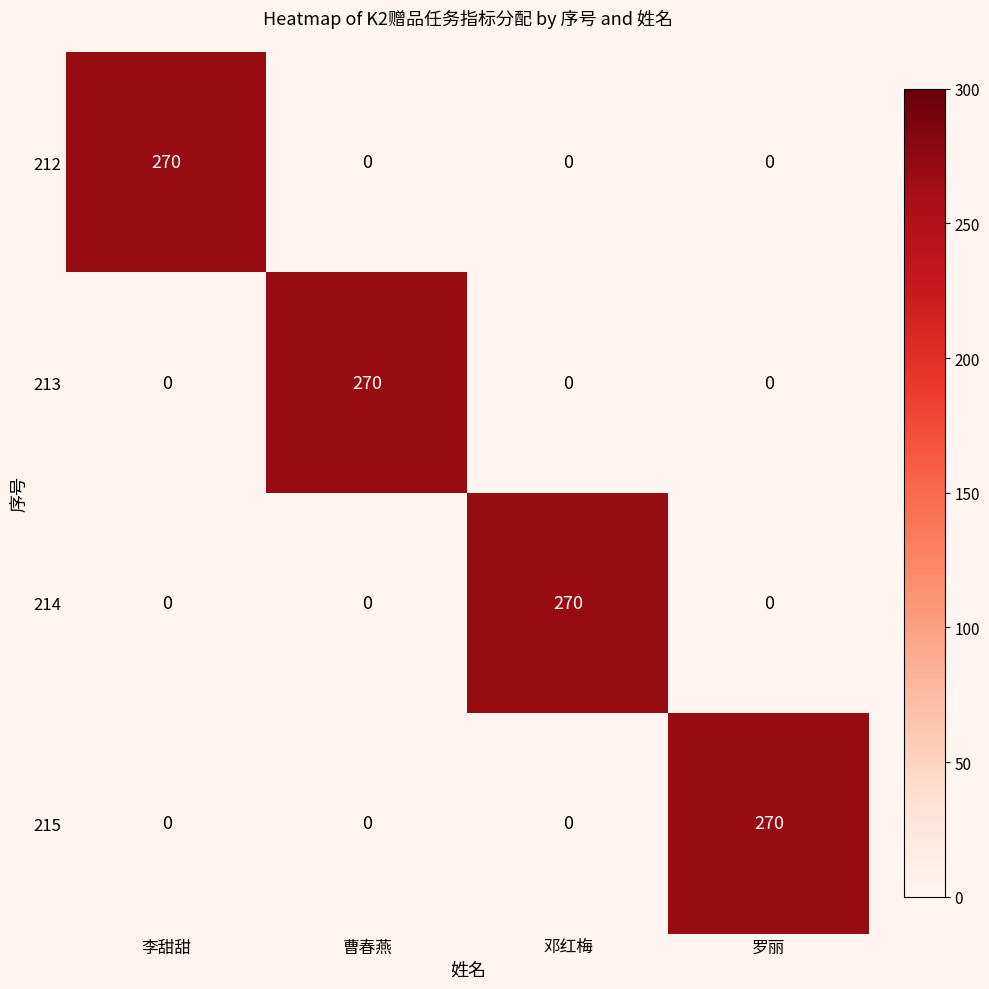

Is the value of 213 at 曹春燕 greater than the value of 214 at 曹春燕?

Yes